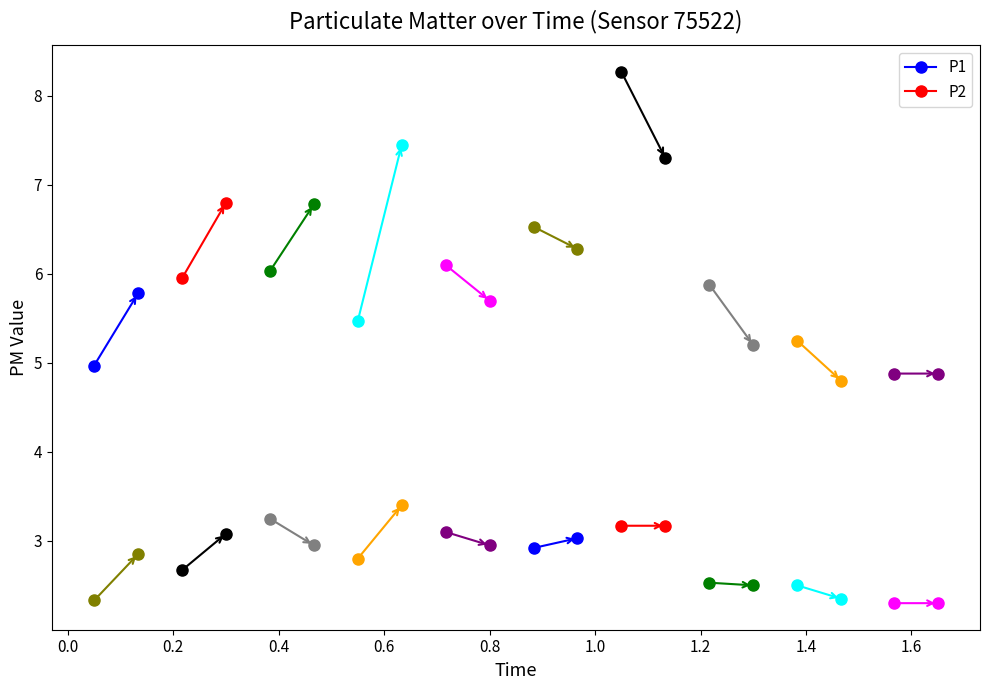

Which series has the largest range (max minus min)?

P1